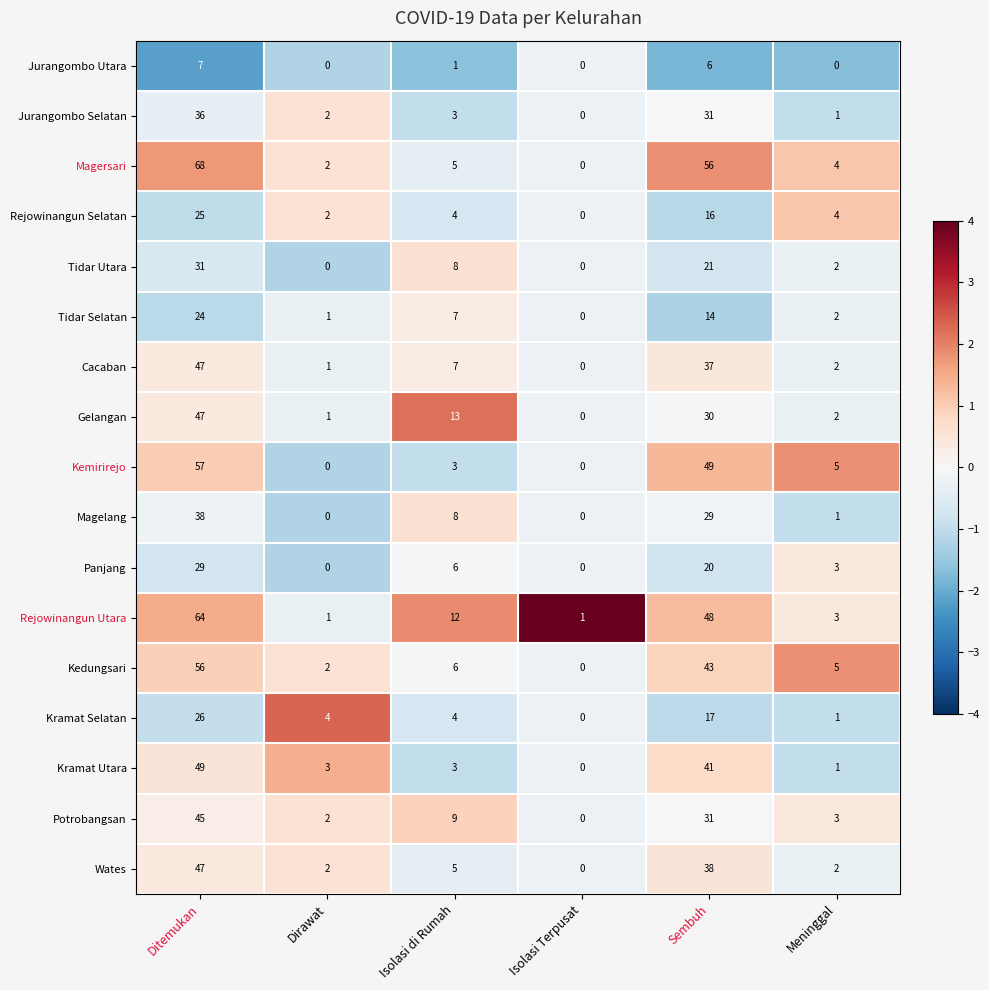

What is the difference between the highest and lowest values at Ditemukan?

61